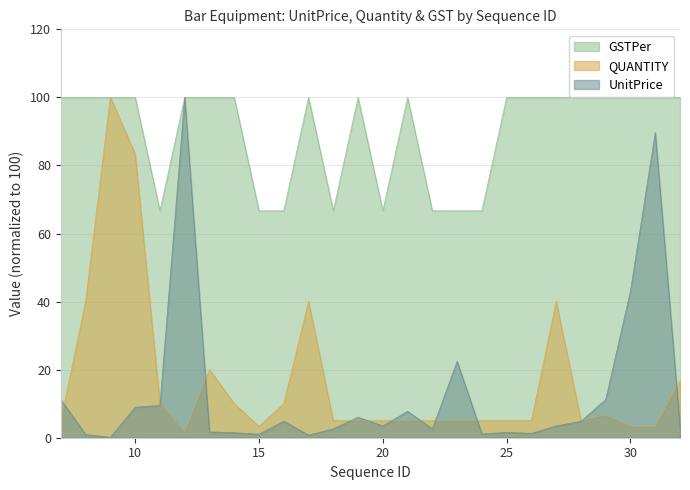

At which category is the sum across all series the highest?

12